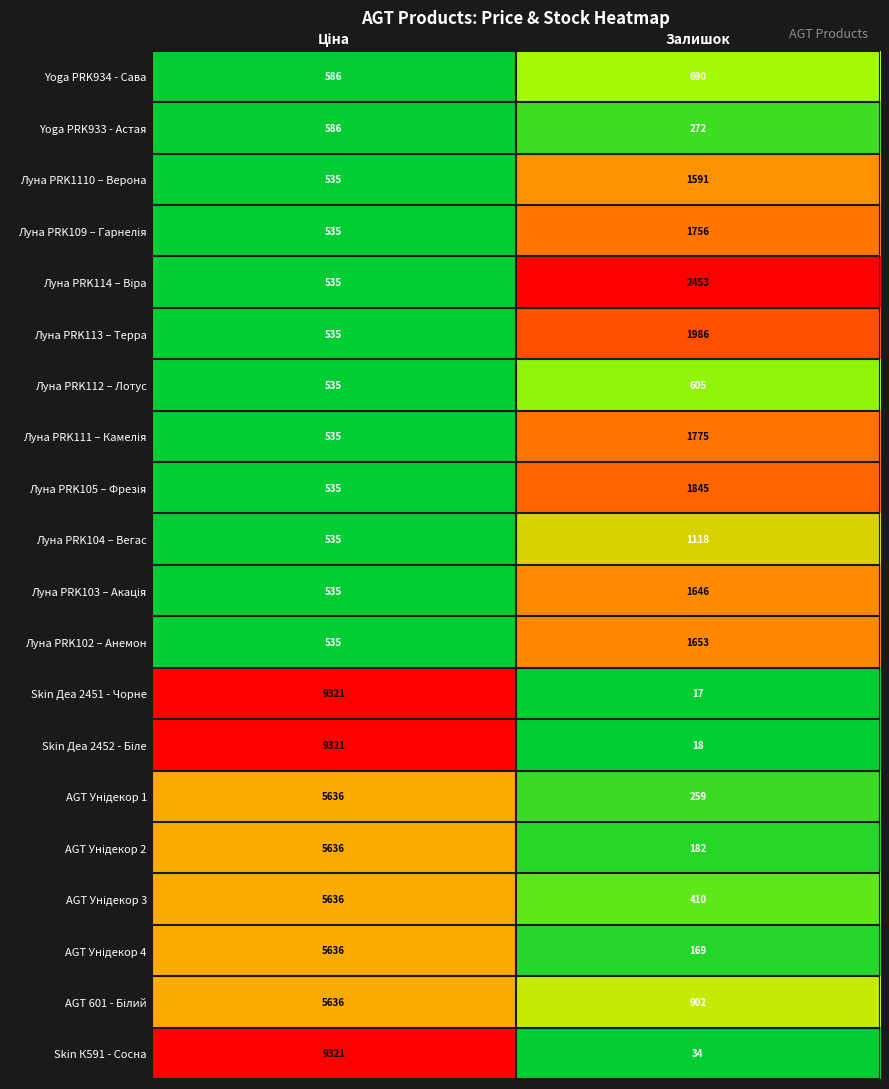

Which series has the widest spread of values?

Skin Деа 2451 - Чорне